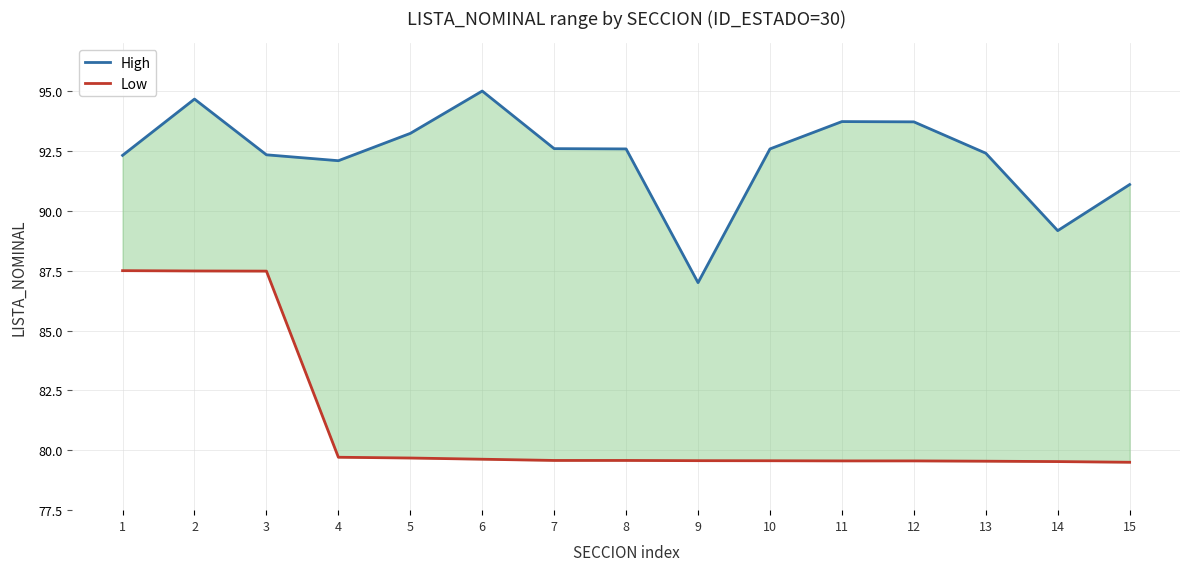

Which category has the highest value in the High series?

6